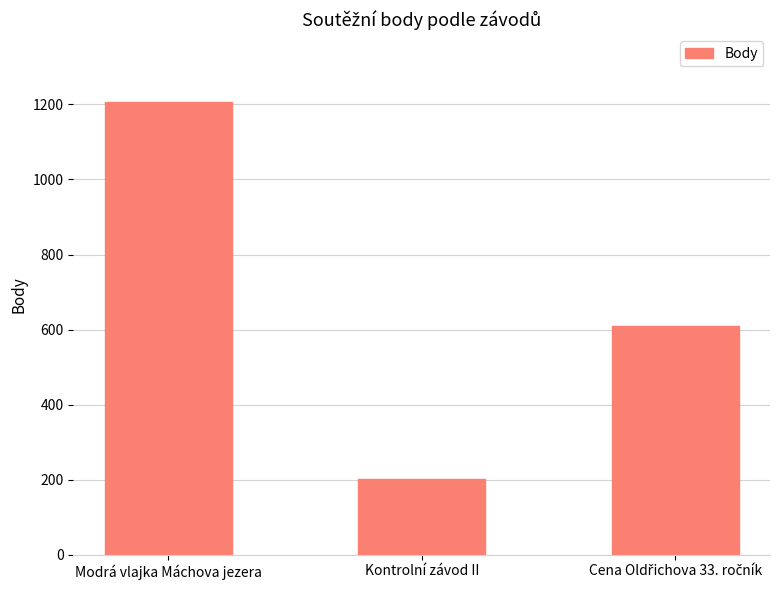

Count the values in the range 202 to 1206.

3